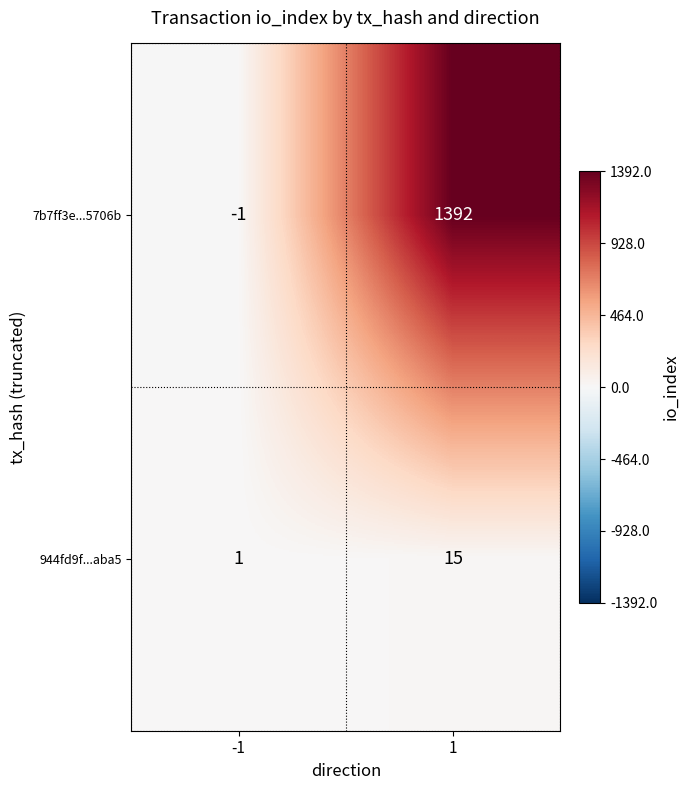

Read the 7b7ff3e...5706b value at 1, to the nearest 10.

1390